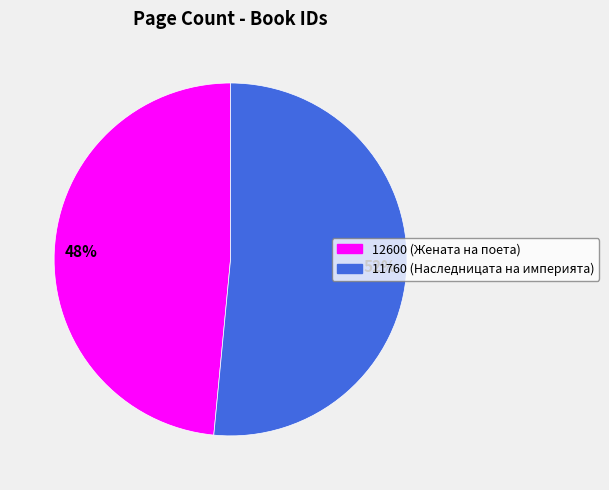

To the nearest percent, what portion does 12600 represent?

48%